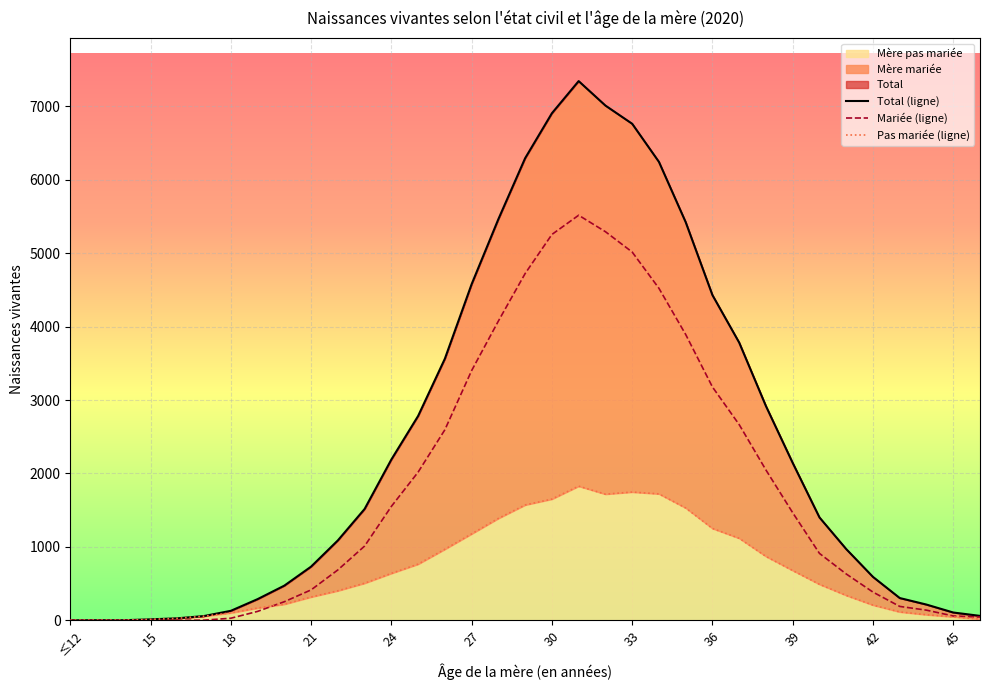

Reading left to right, what are all the values shown in this chart?

Total (ligne): 0	1	1	13	27	58	129	288	472	731	1088	1516	2190	2783	3563	4578	5464	6294	6906	7344	7011	6763	6244	5423	4429	3782	2917	2143	1401	970	591	303	214	106	60
Mariée (ligne): 0	0	0	0	0	2	28	121	253	414	686	1011	1551	2018	2595	3401	4076	4723	5255	5517	5293	5016	4522	3893	3178	2665	2047	1465	911	631	384	189	138	59	44
Pas mariée (ligne): 0	1	1	13	27	56	101	167	219	317	402	505	639	765	968	1177	1388	1571	1651	1827	1718	1747	1722	1530	1251	1117	870	678	490	339	207	114	76	47	16